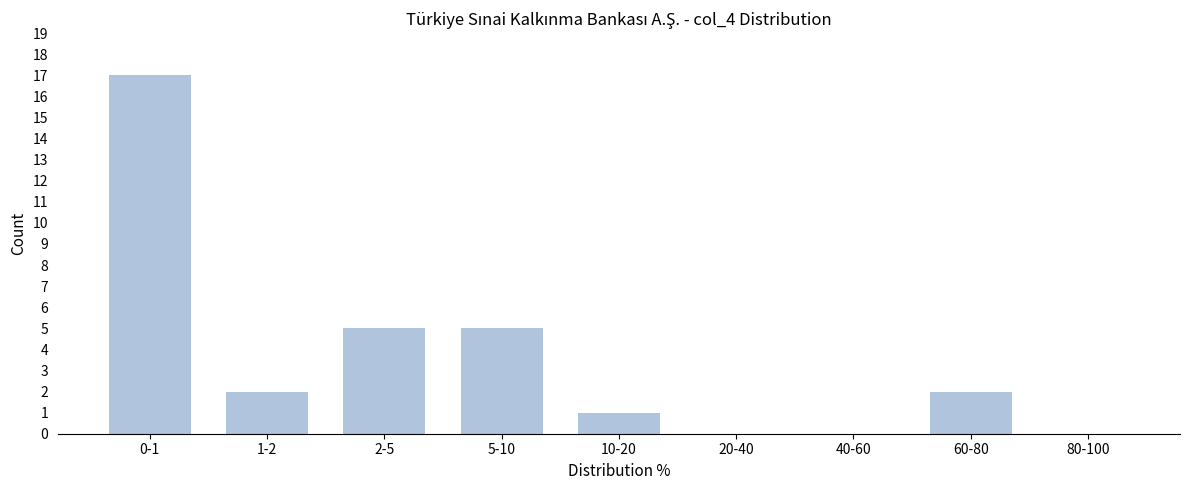

Reading left to right, extract all data points from this chart.

0-1=17	1-2=2	2-5=5	5-10=5	10-20=1	20-40=0	40-60=0	60-80=2	80-100=0